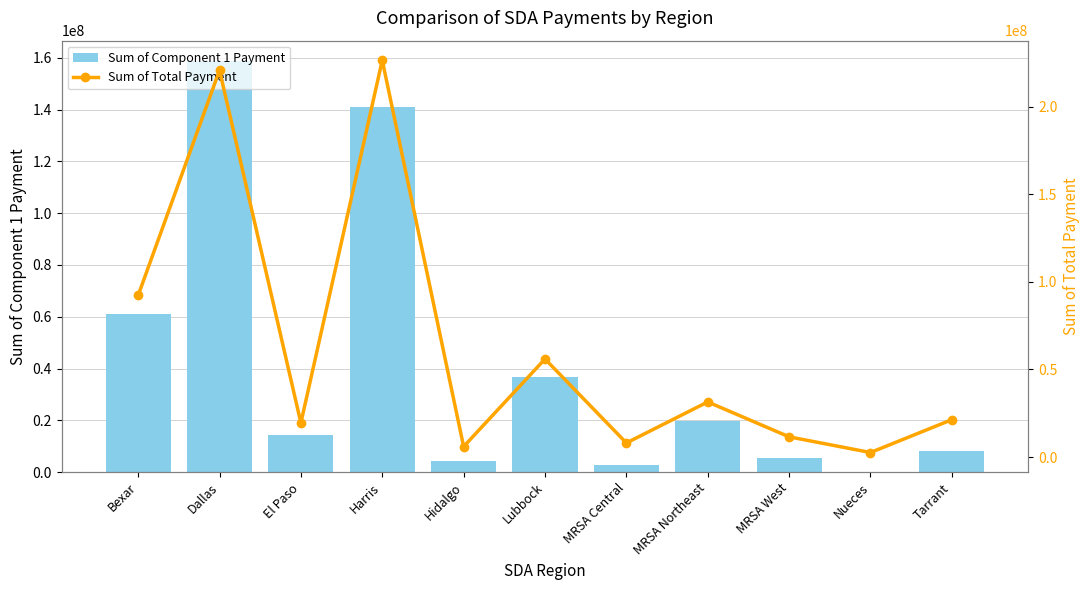

Reading left to right, what are all the values shown in this chart?

Sum of Component 1 Payment: 60896796.6	158691181.9	14502573.0	141012990.2	4277695.4	36896544.8	2800917.0	19925542.7	5435318.1	1659.4	8111768.6
Sum of Total Payment: 92283095.8	220846446.3	19532499.3	226537576.5	5994432.8	56001193.7	8060055.8	31482239.7	11553524.2	2587981.8	21356319.8